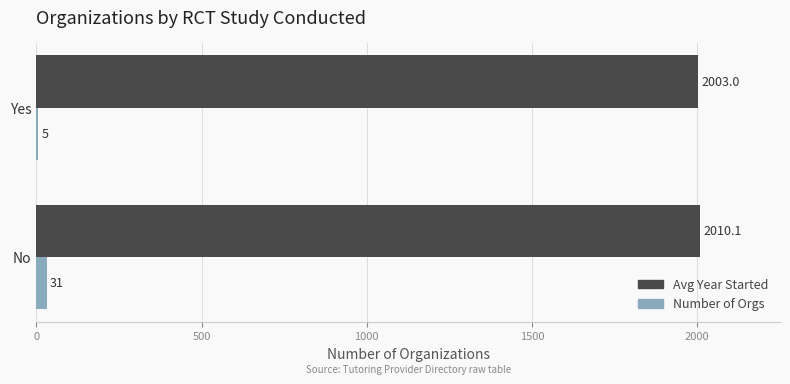

Which series changed the most between No and Yes?

Number of Orgs